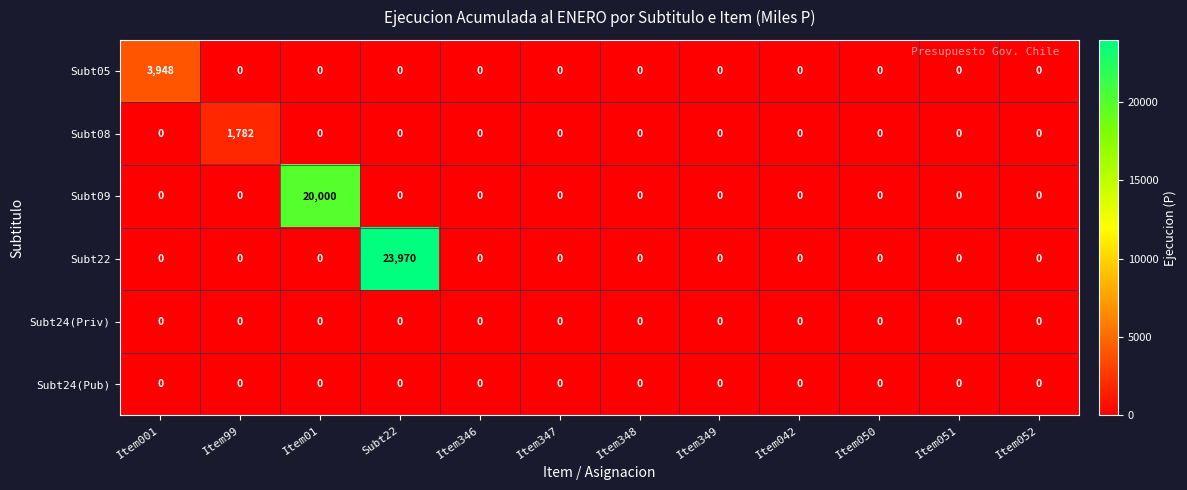

Which series has the largest range (max minus min)?

Subt22